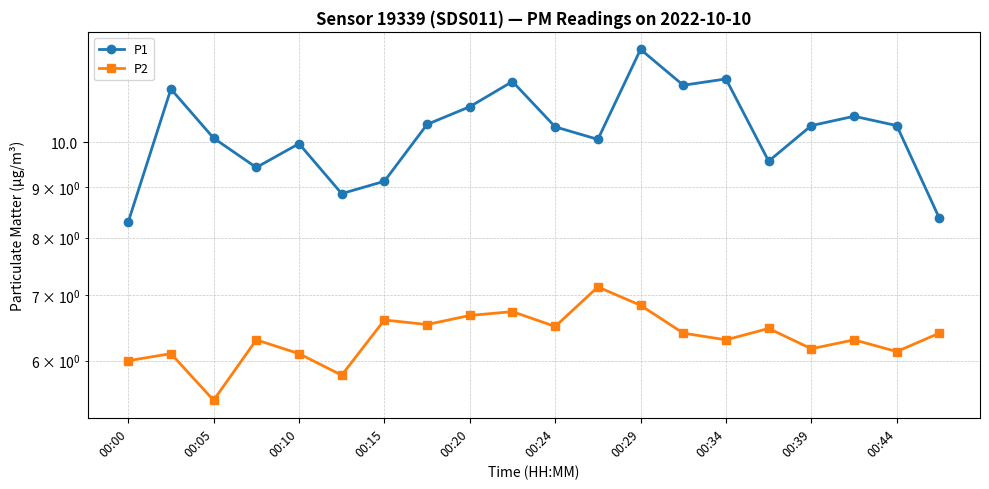

How many series are shown in this chart?

2